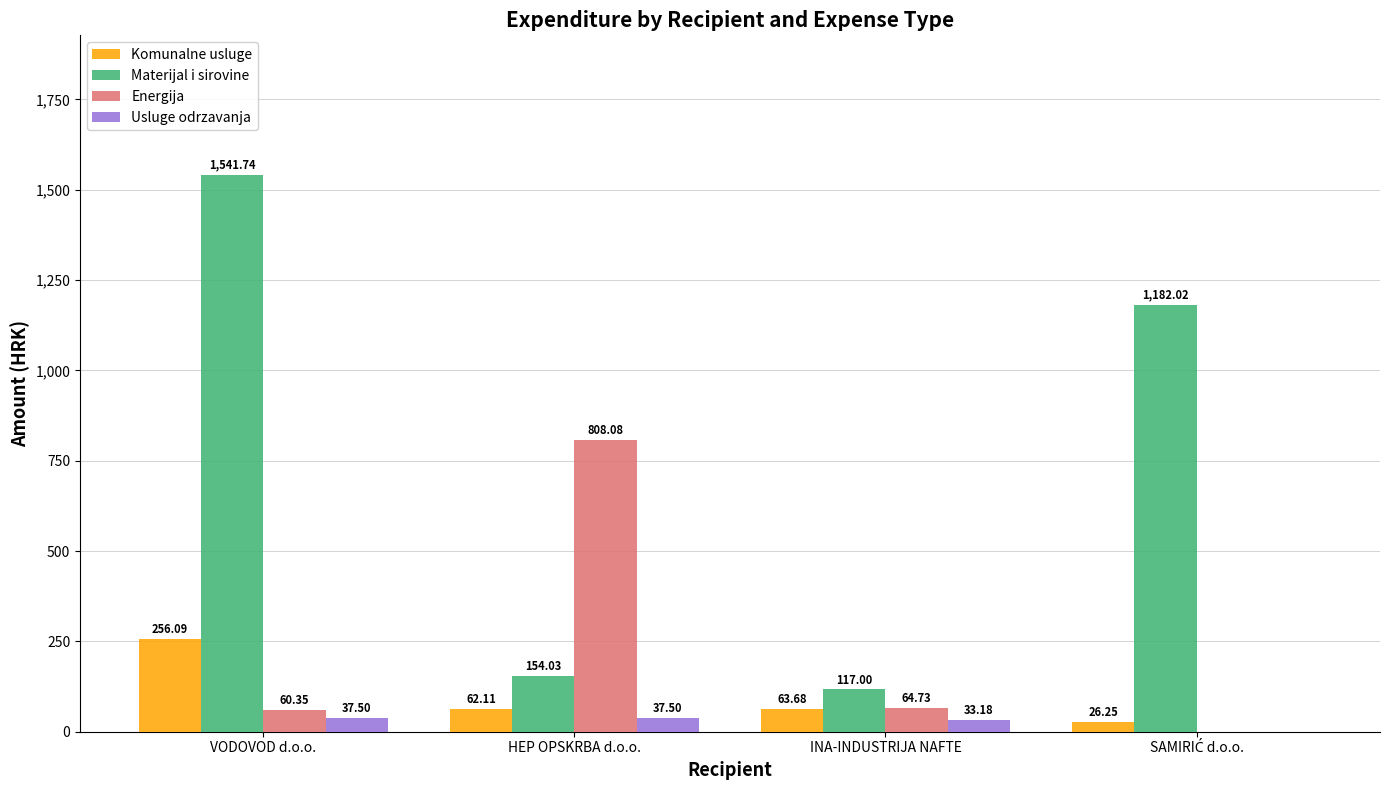

What is the sum of all Usluge odrzavanja values?

108.2